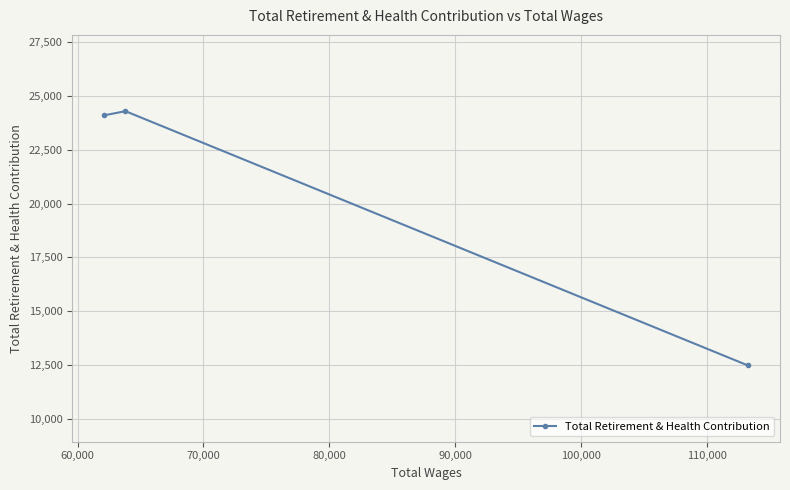

Reading left to right, what are all the values shown in this chart?

24094	24285	12492